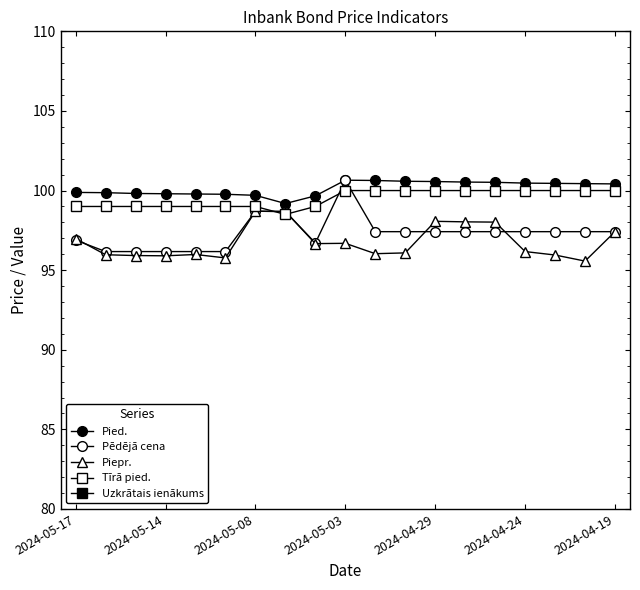

True or false: Uzkrātais ienākums has more than 1 points higher than both neighbors.

False